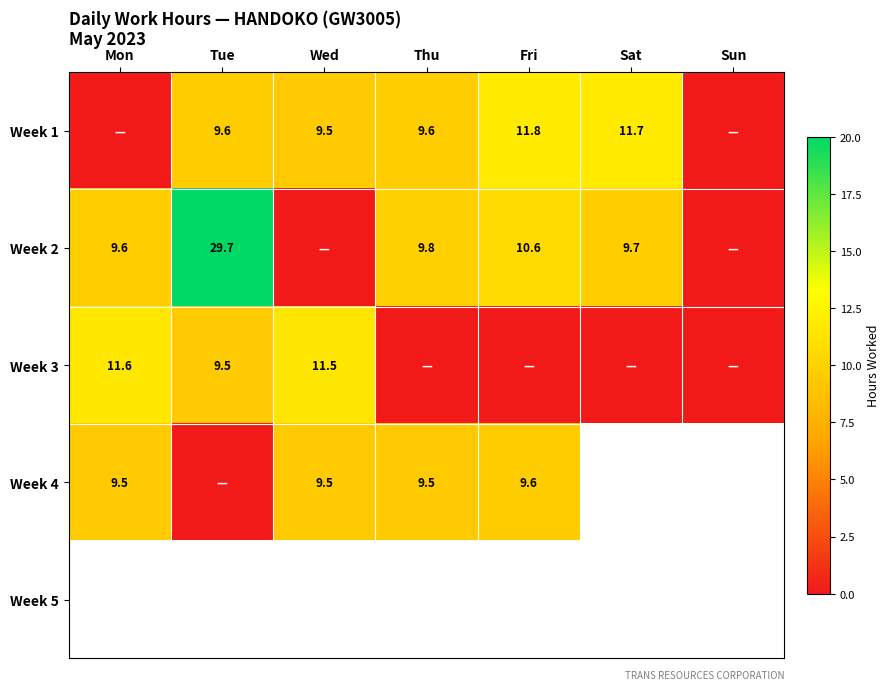

True or false: Week 2 has a value of 9.8 at Thu.

True